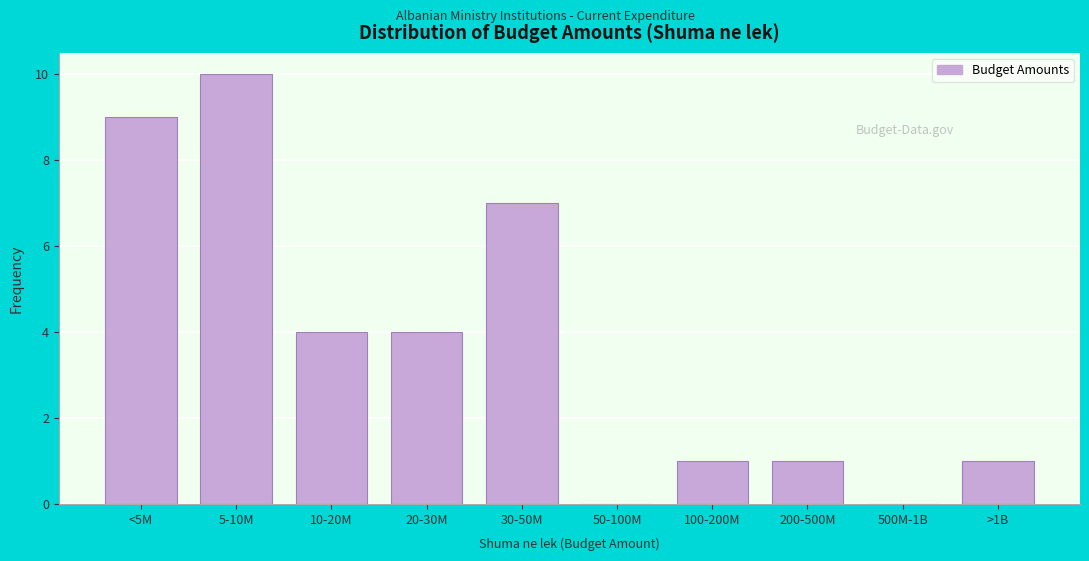

Reading right to left, list all the values displayed in this chart.

>1B=1	500M-1B=0	200-500M=1	100-200M=1	50-100M=0	30-50M=7	20-30M=4	10-20M=4	5-10M=10	<5M=9